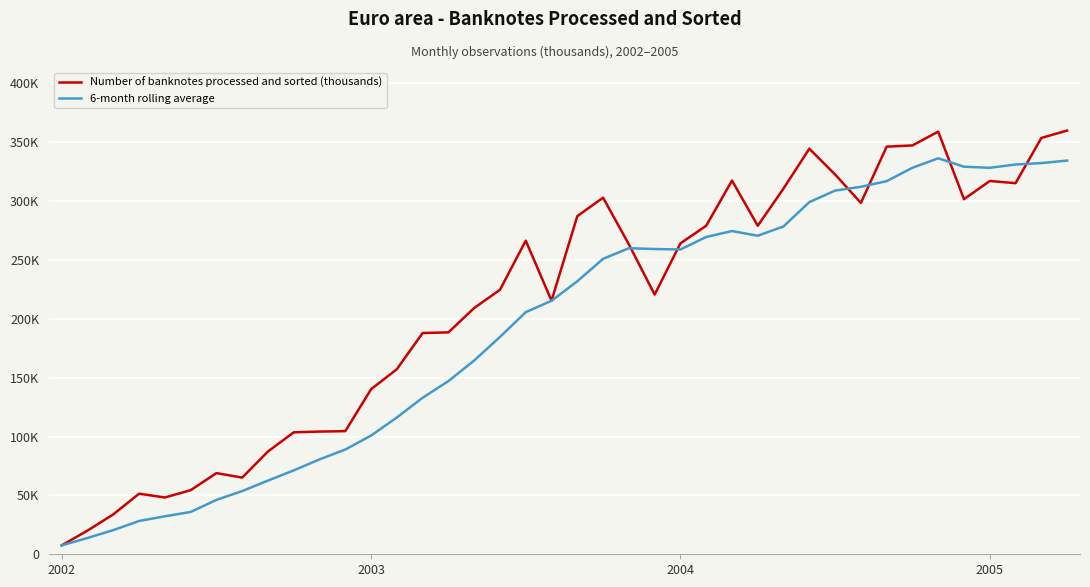

Where is 6-month rolling average nearest to the value 171954?

16